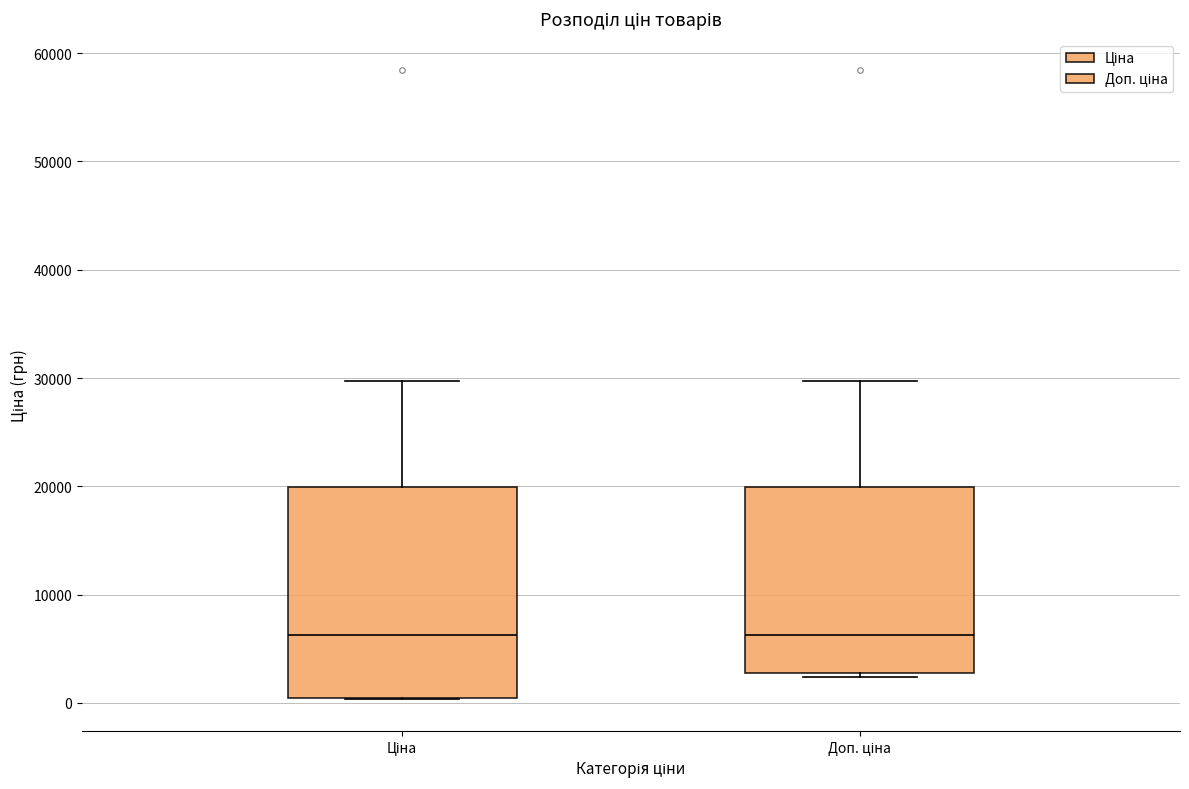

Which box is the tallest, from its lower edge to its upper edge?

Ціна